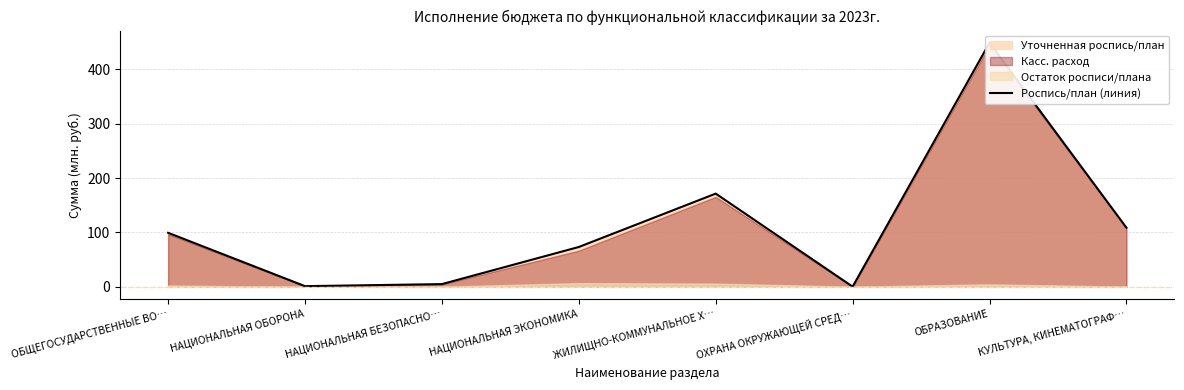

What is the difference between the values at ОБЩЕГОСУДАРСТВЕННЫЕ ВО… and ОБРАЗОВАНИЕ?

349.5